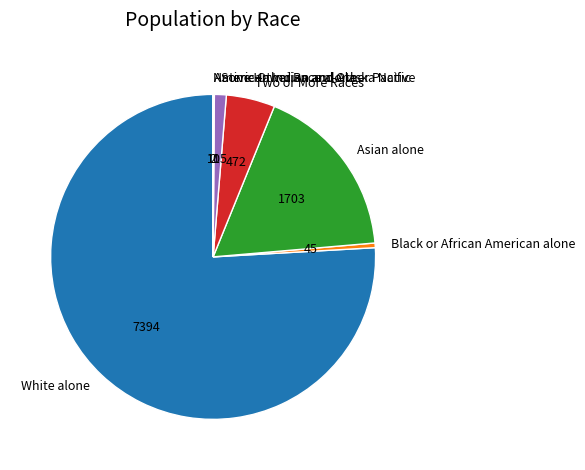

Is it true that Two or More Races is 14% of the pie?

False